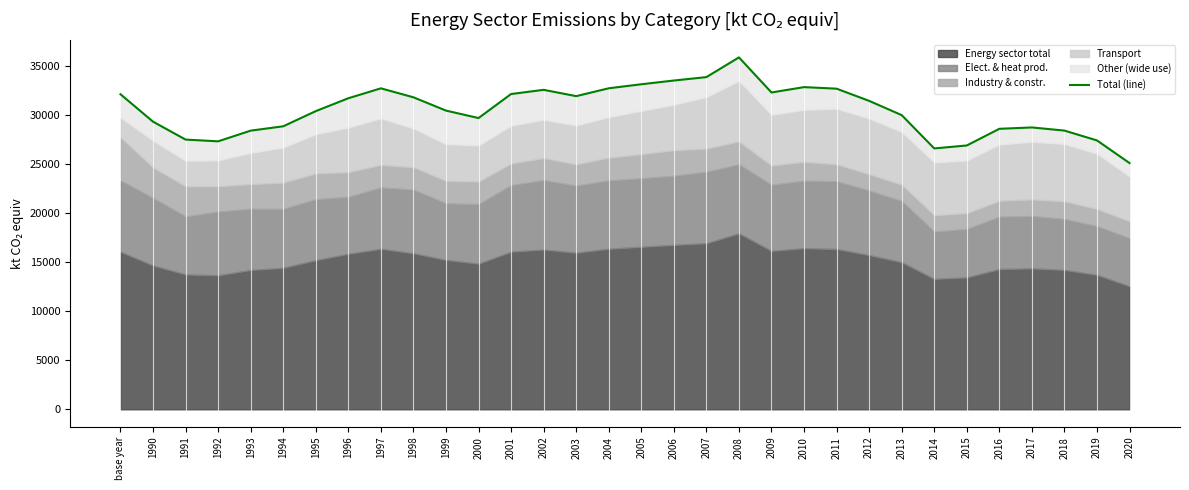

What is the change in value from 2006 to 2017?

-4778.6